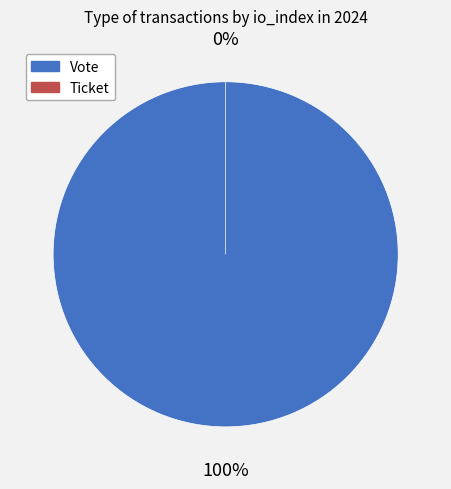

To the nearest percent, what is the average slice percentage?

50%